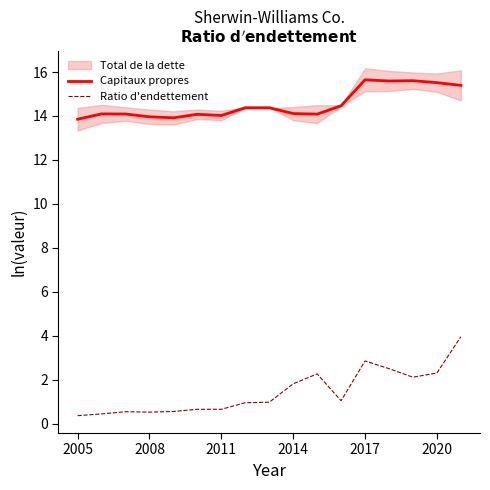

Which series has the widest spread of values?

Ratio d'endettement